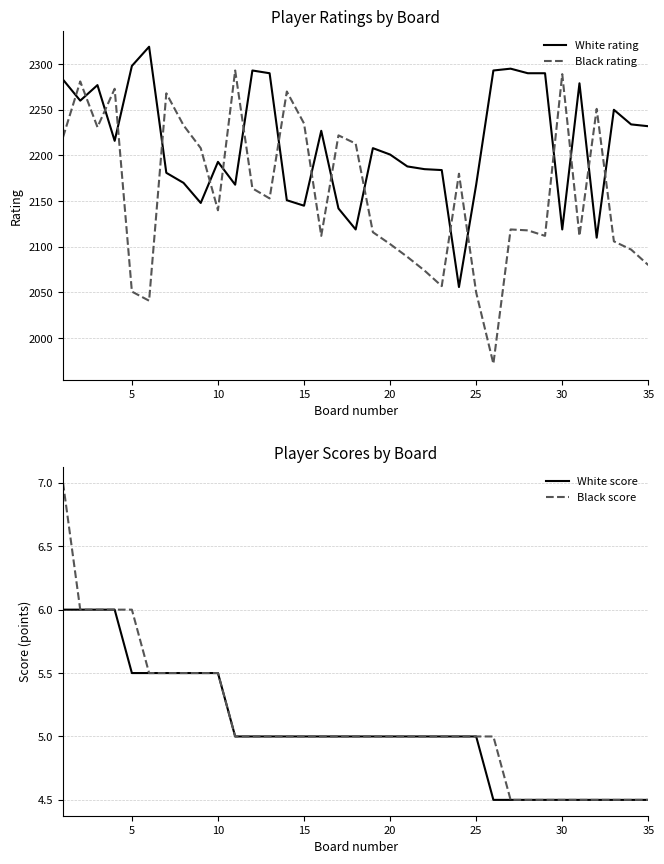

True or false: Black score has a value of 7.0 at 15.

False